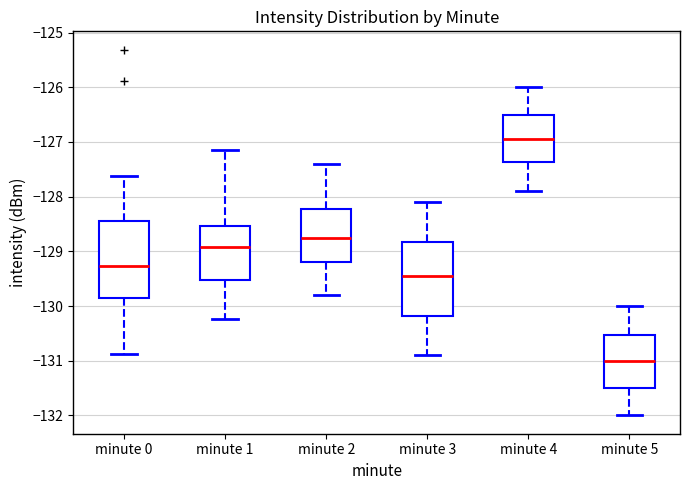

Which box has the highest median line?

minute 4